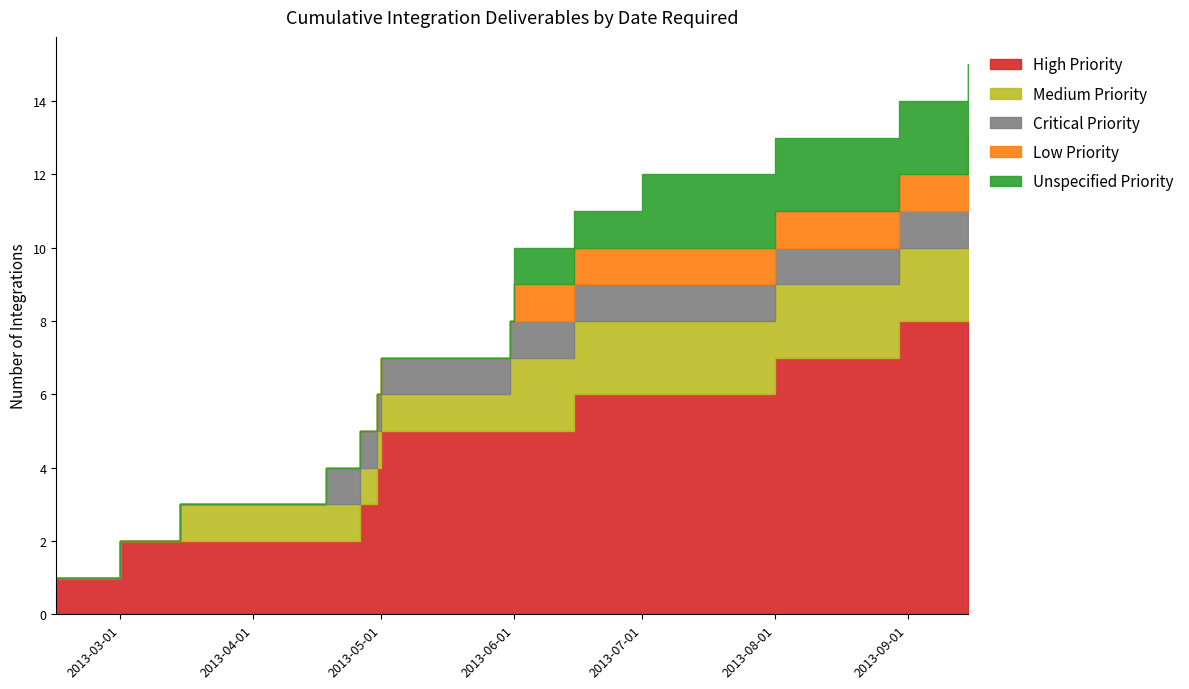

How many Unspecified Priority values are between 0 and 1?

14